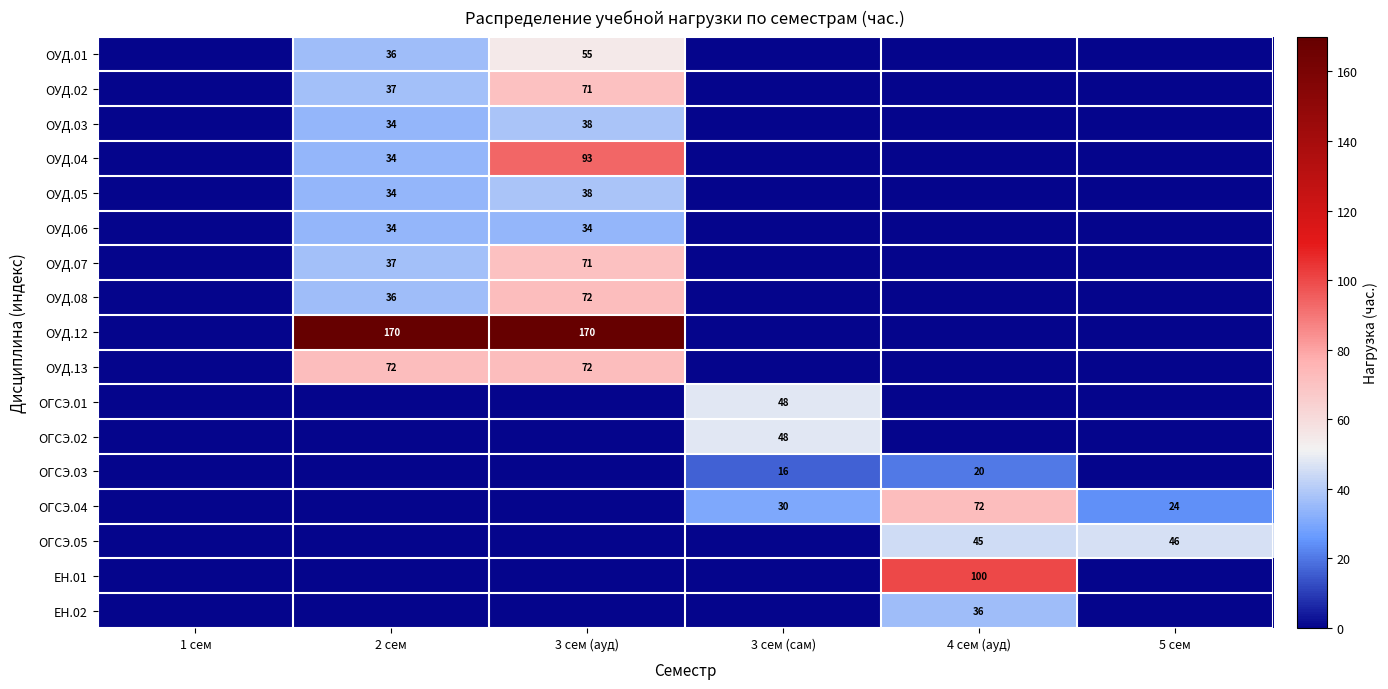

The value of ОУД.13 at 3 сем (ауд) is 72. True or false?

True